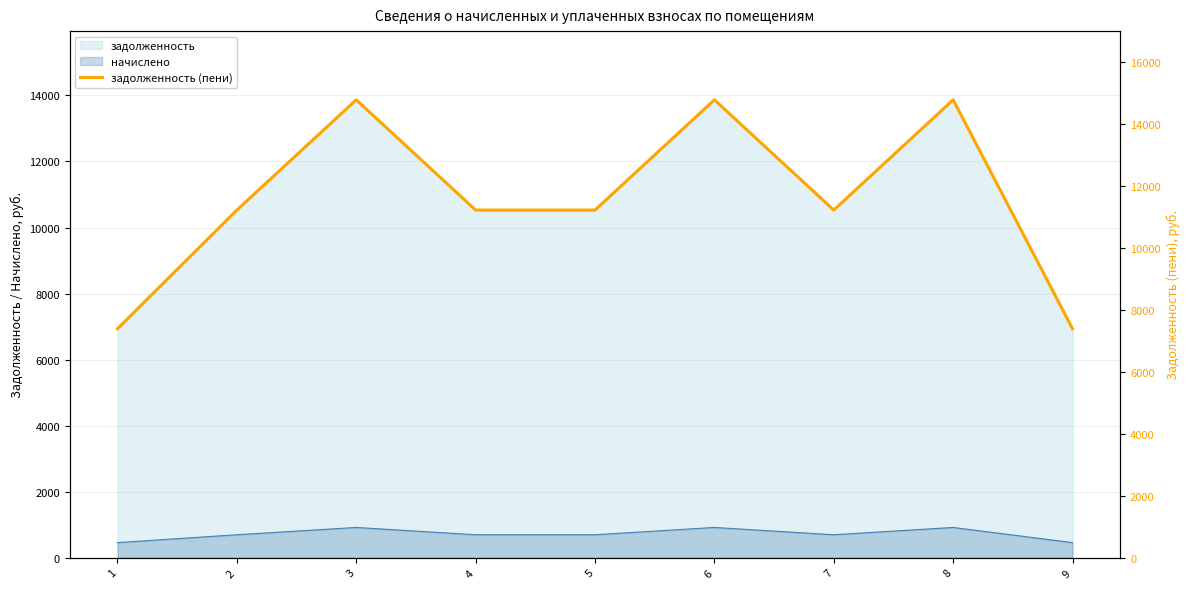

Reading right to left, list all the values displayed in this chart.

9=7392.9	8=14785.7	7=11226.2	6=14785.7	5=11226.2	4=11226.2	3=14785.7	2=11226.2	1=7392.9